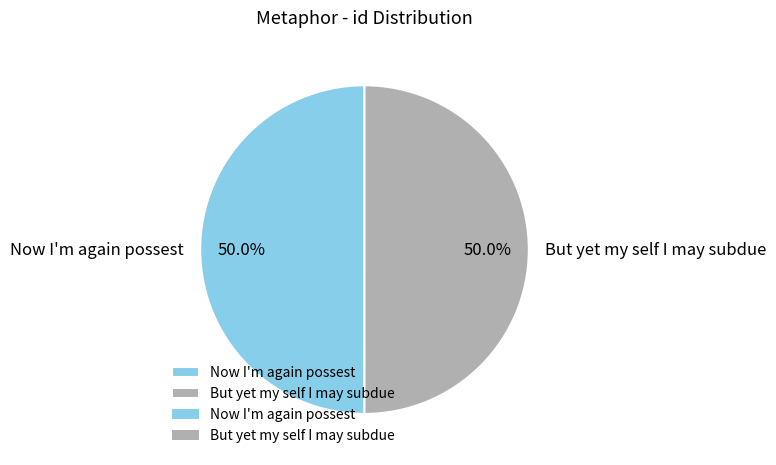

True or false: But yet my self I may subdue accounts for 44% of the total.

False